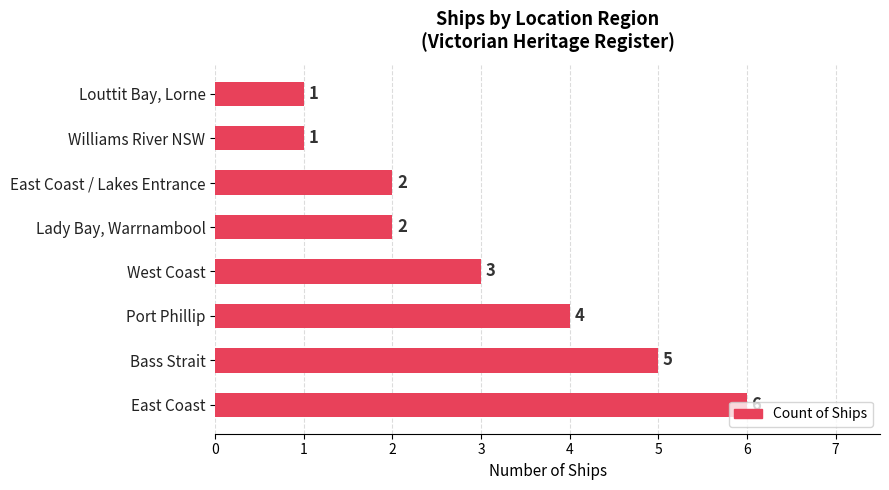

Count the values in the range 2 to 5.

5